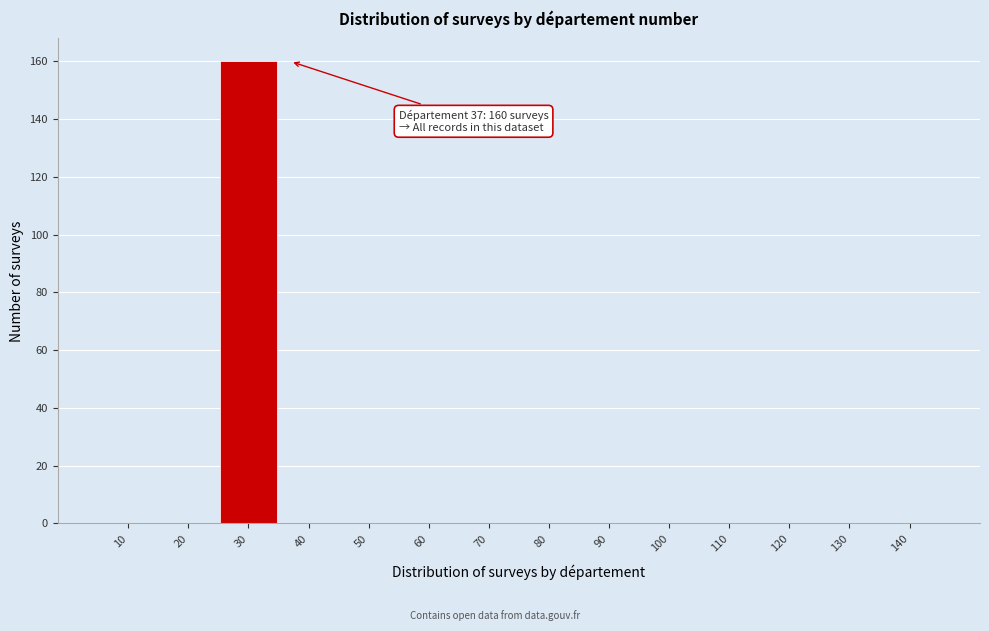

Reading left to right, what are all the values shown in this chart?

10=0	20=0	30=160	40=0	50=0	60=0	70=0	80=0	90=0	100=0	110=0	120=0	130=0	140=0